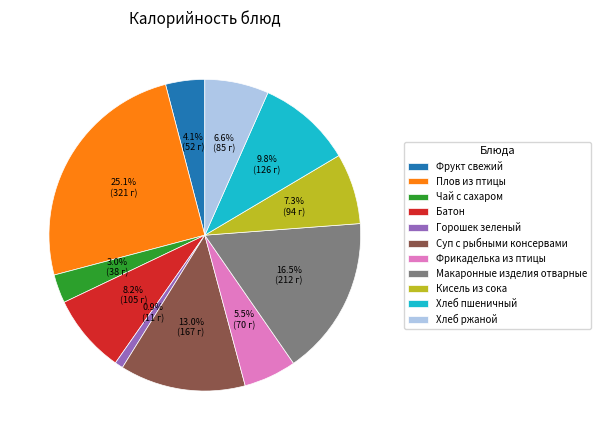

To the nearest percent, what portion does Хлеб ржаной represent?

7%